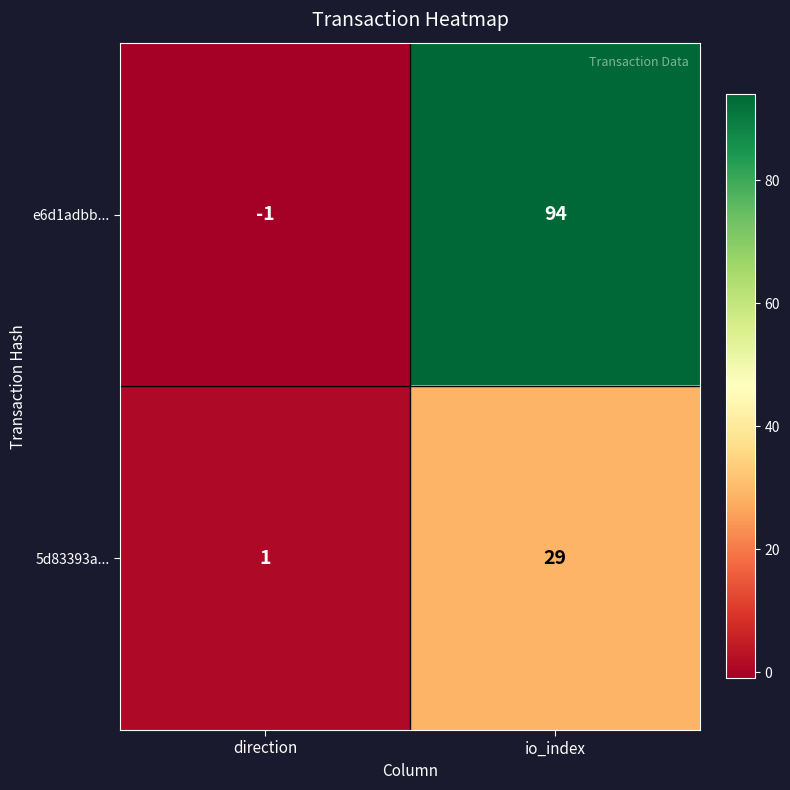

Rank the series by their maximum value, from lowest to highest.

5d83393a..., e6d1adbb...